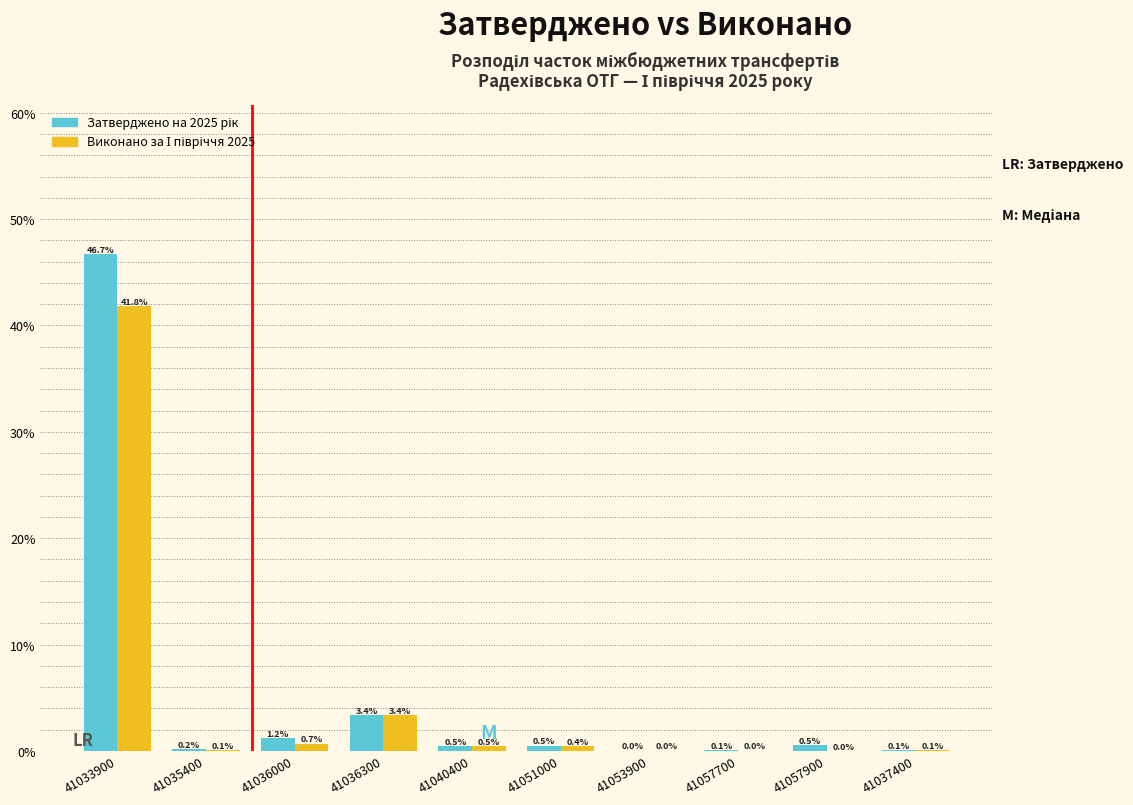

At which category is the sum across all series the highest?

41033900